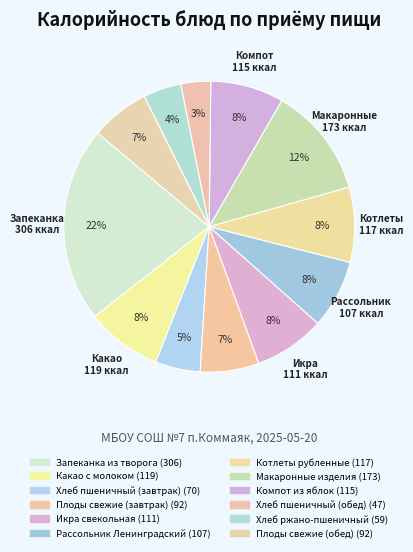

Count the number of slices in the pie.

12